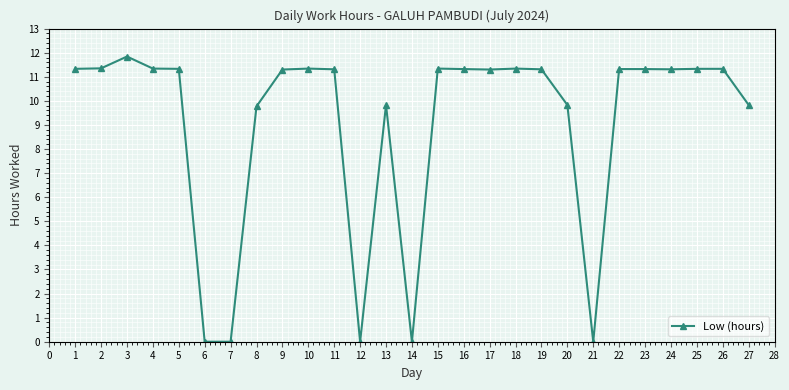

Between 12 and 2, which is larger?

2